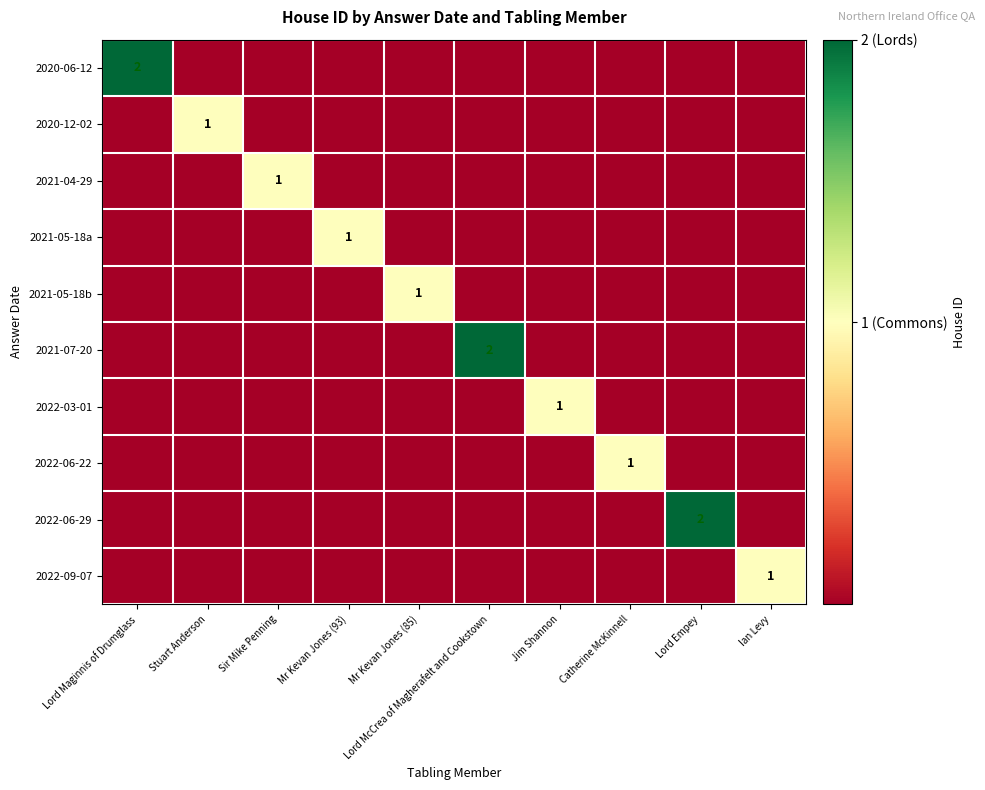

What is the greatest value displayed?

2